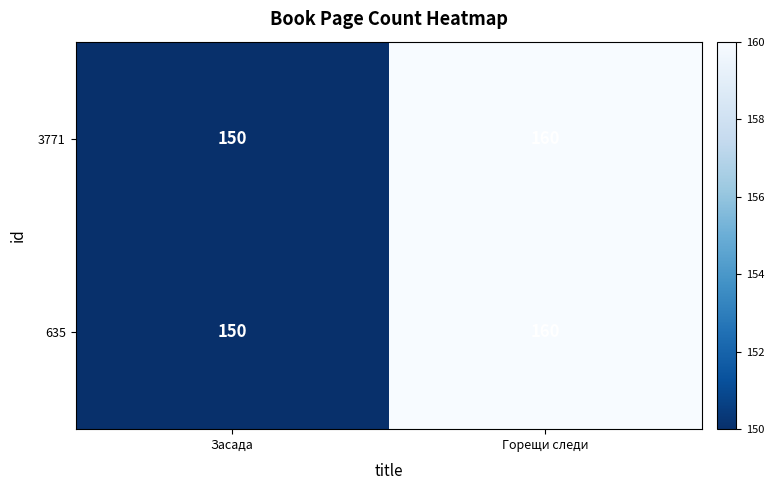

What value does the 3771 series have at Горещи следи, to the nearest 5?

160